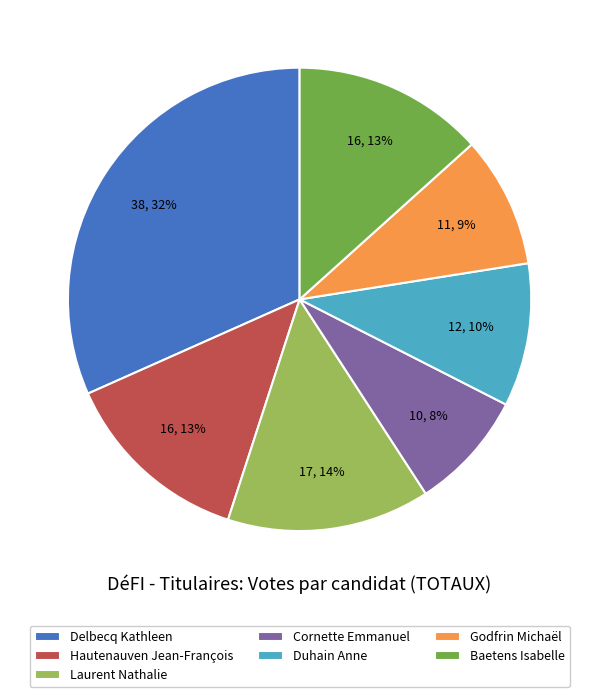

Which slice is the largest?

Delbecq Kathleen